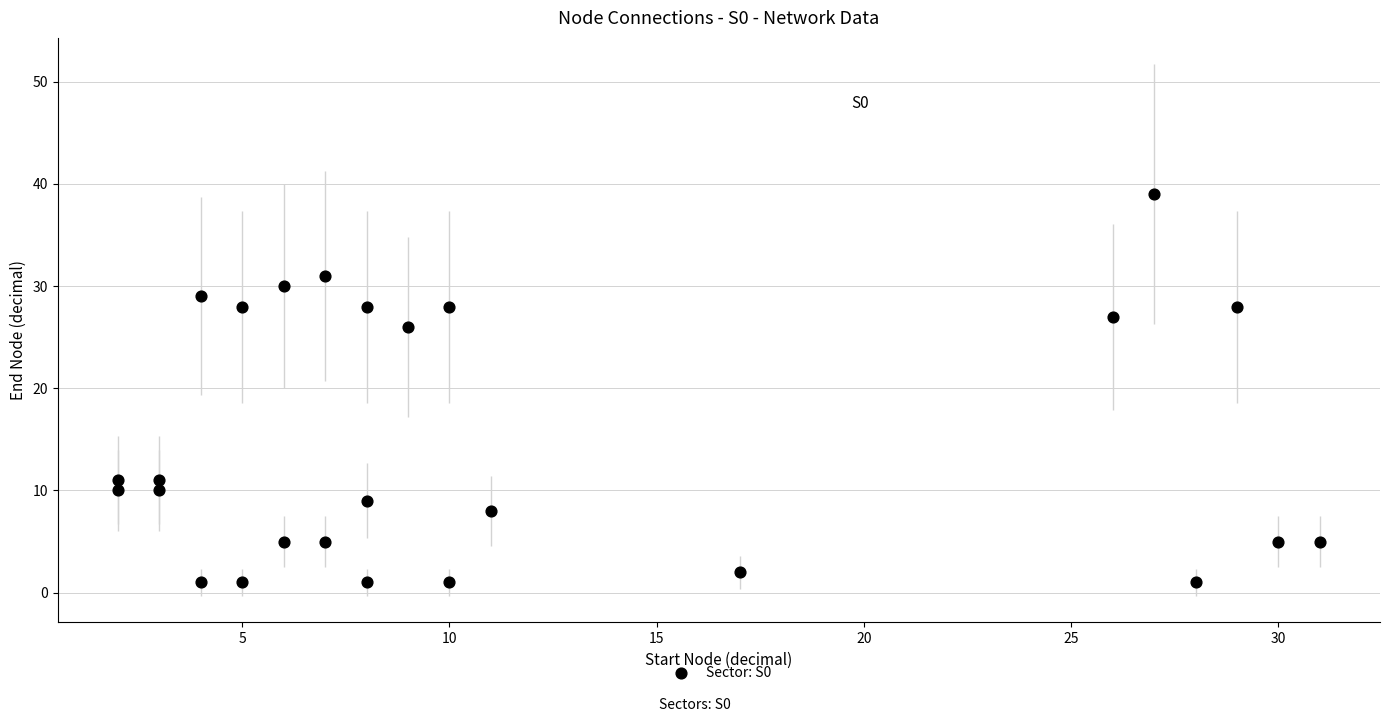

What Y value in the scatter plot is closest to 20?

26